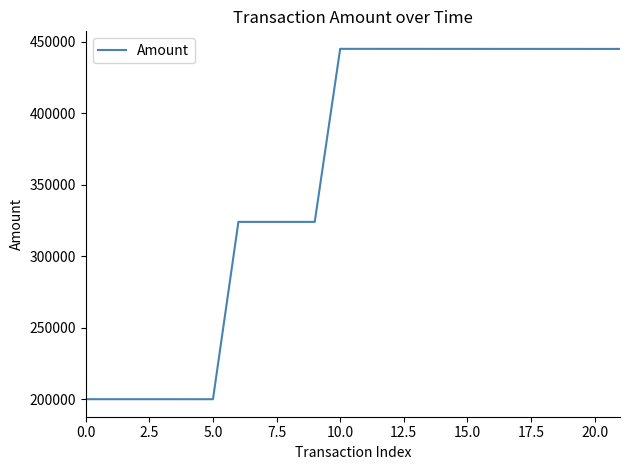

What is the smallest value displayed?

199988.8